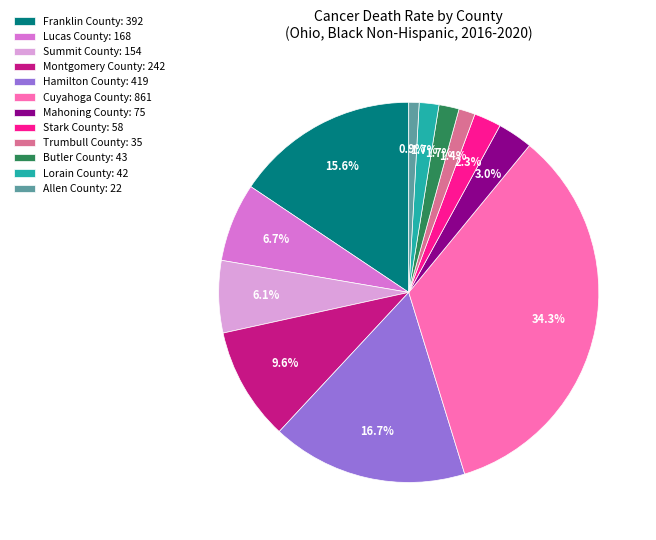

To the nearest percent, what percentage of the pie is Summit County?

6%